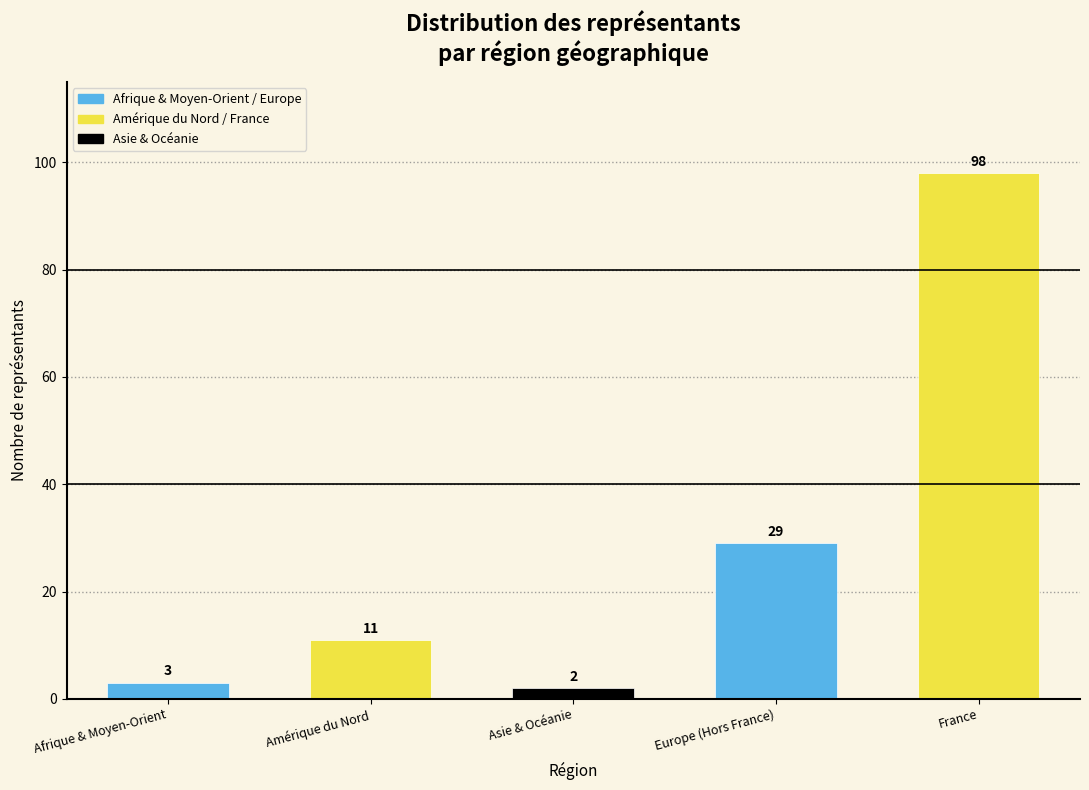

Reading right to left, extract all data points from this chart.

98	29	2	11	3